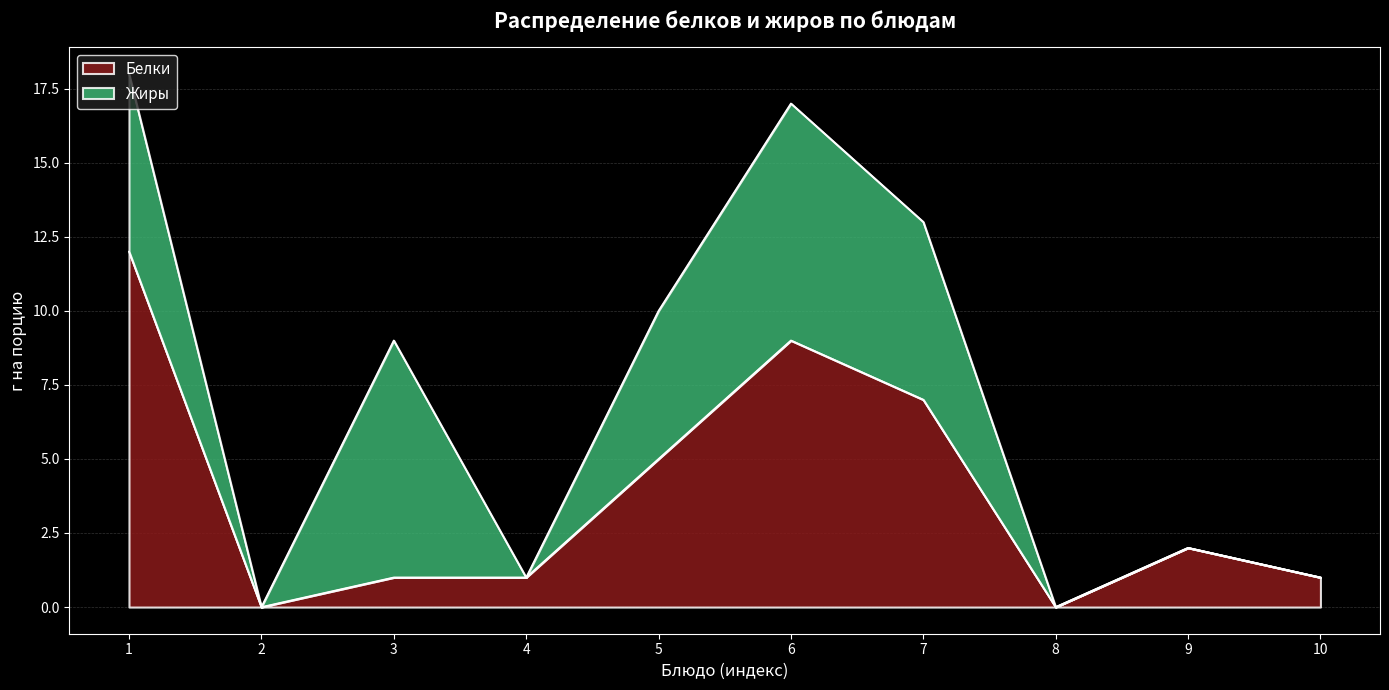

The Белки series shows 7 at 7. True or false?

True